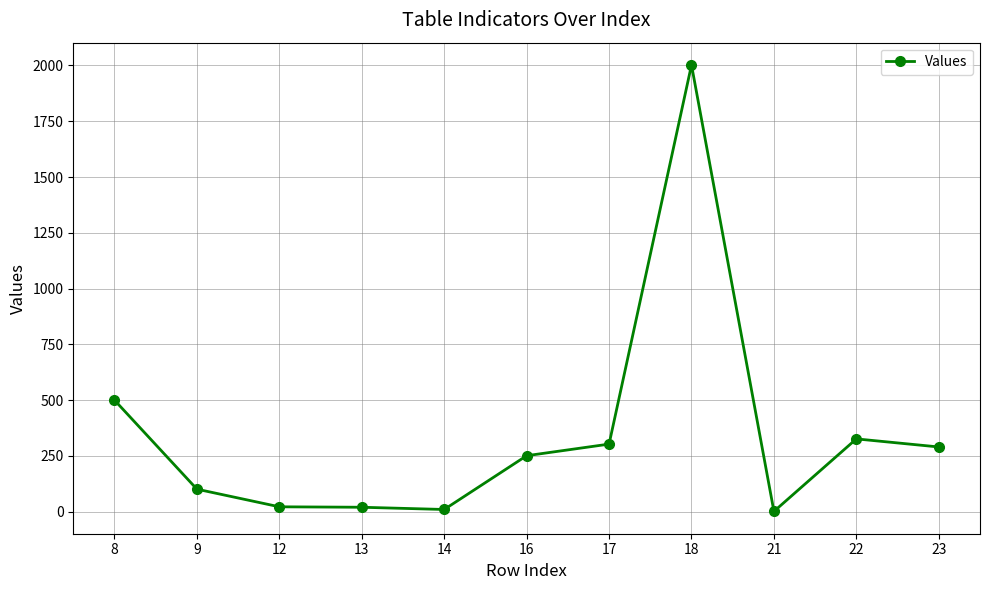

What is the value of the 6th point from the left?

251.0